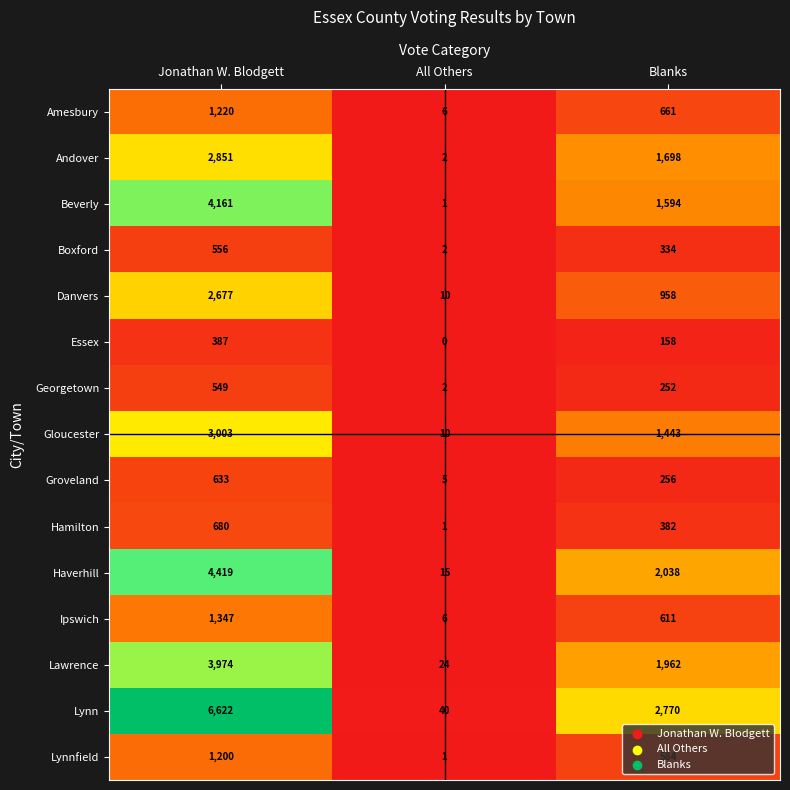

Where is Groveland nearest to the value 319?

Blanks